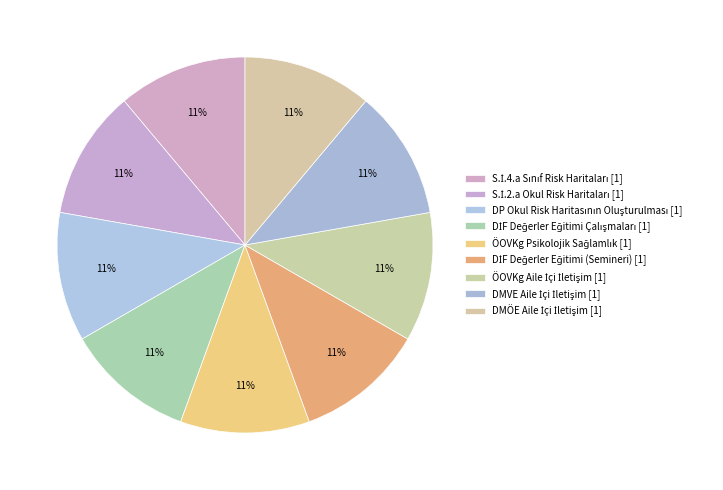

Count the number of slices in the pie.

9